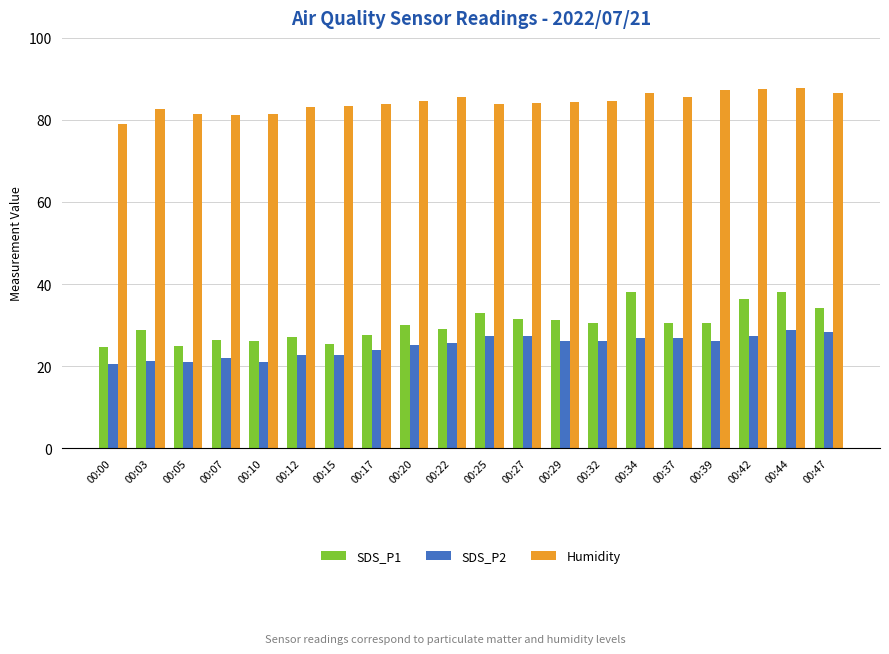

How many categories are shown in the chart?

20